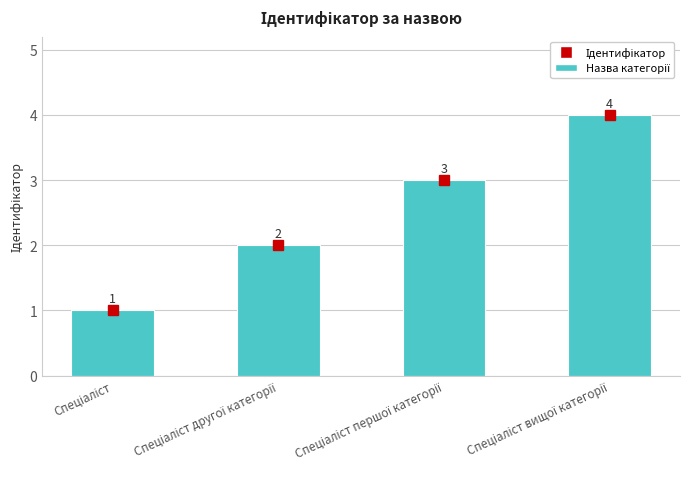

What is the value of the 1st bar from the left?

1